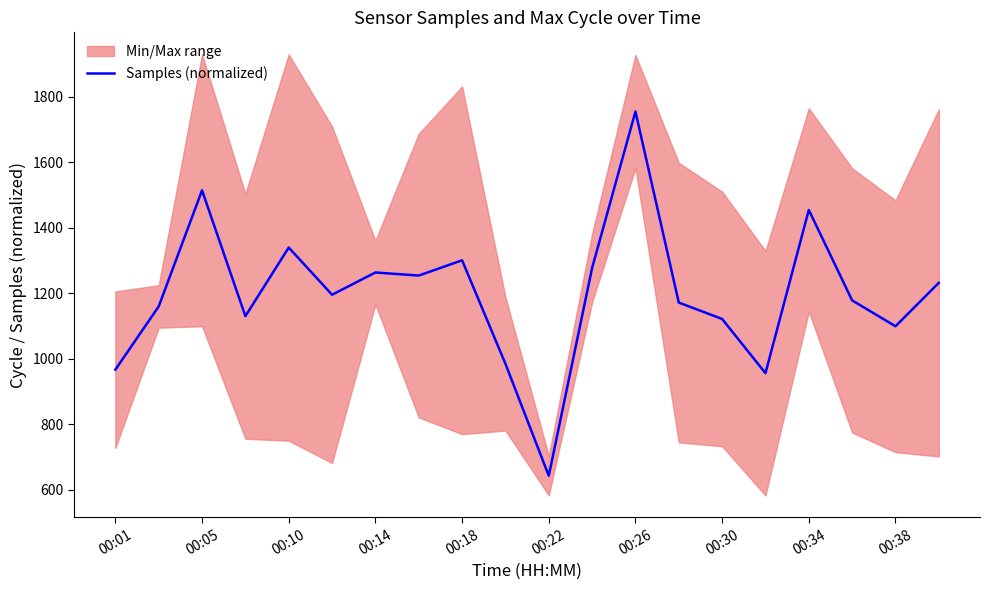

Is it true that Samples (normalized) equals 395.9 at 00:38?

False